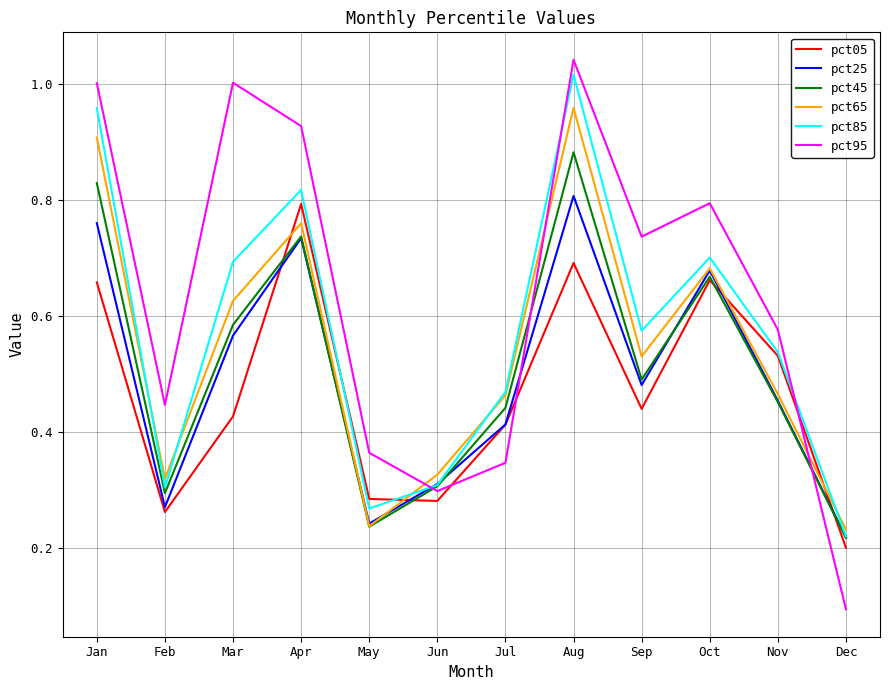

Which category has the highest value across all series?

Aug